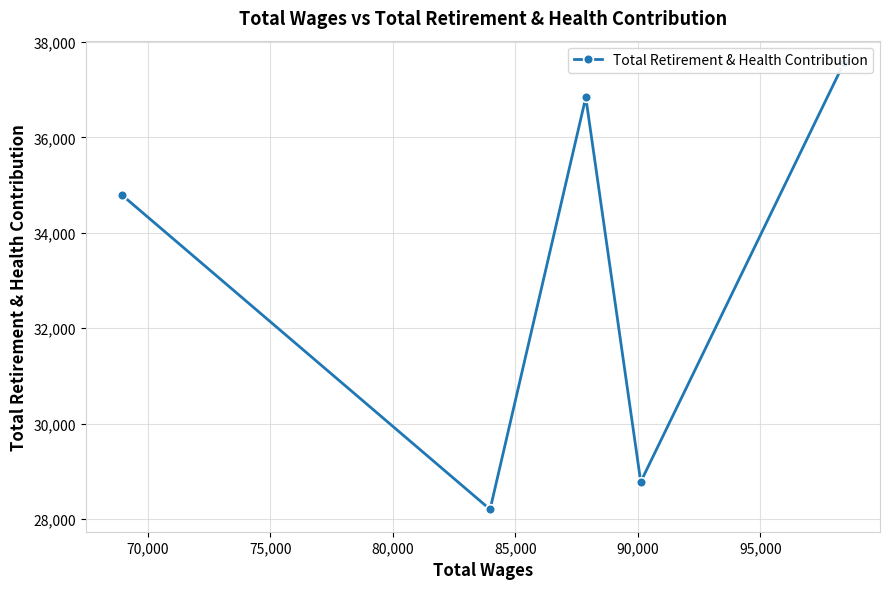

True or false: there are more than 2 points higher than both neighbors.

False